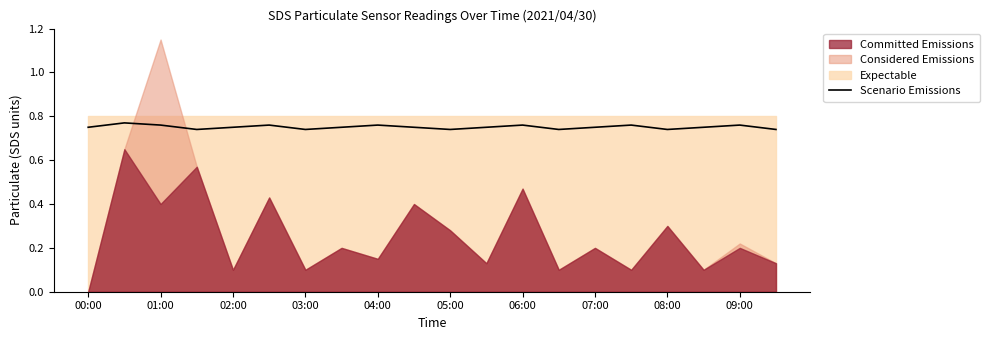

The Scenario Emissions series shows 1.0 at 07:00. True or false?

False